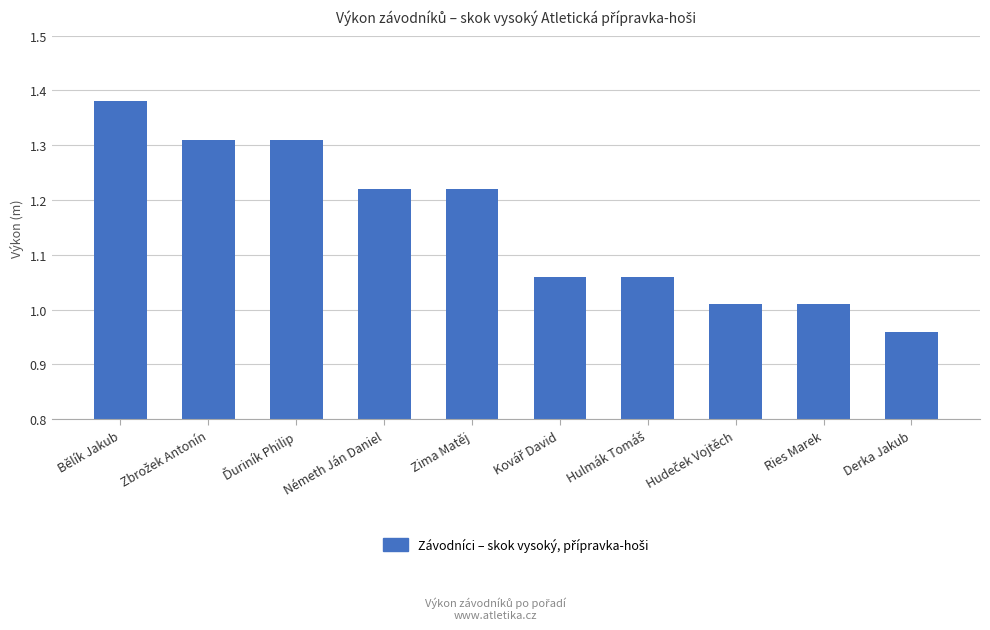

Which category has the highest value across all series?

Bělík Jakub